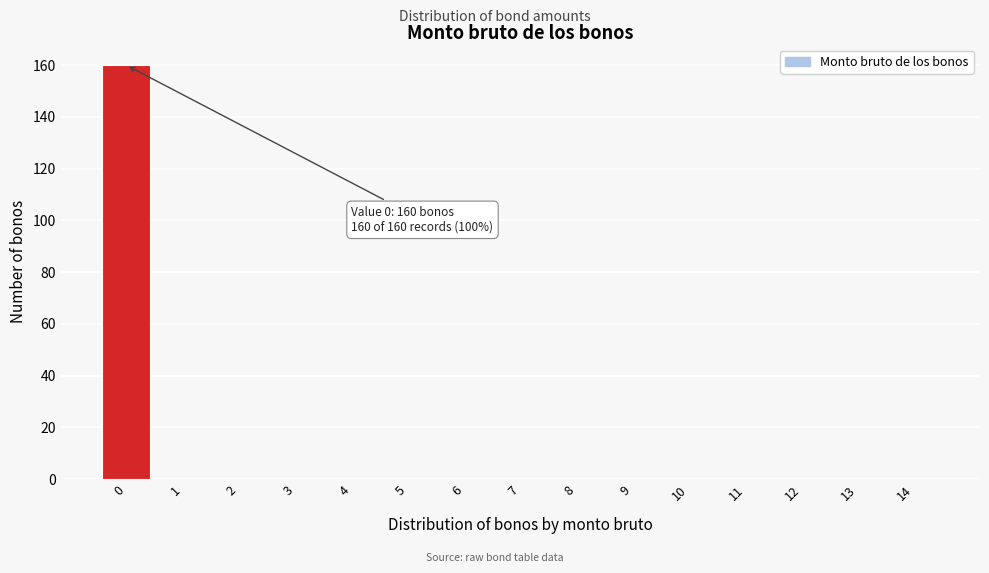

Reading right to left, what are all the values shown in this chart?

14=0	13=0	12=0	11=0	10=0	9=0	8=0	7=0	6=0	5=0	4=0	3=0	2=0	1=0	0=160